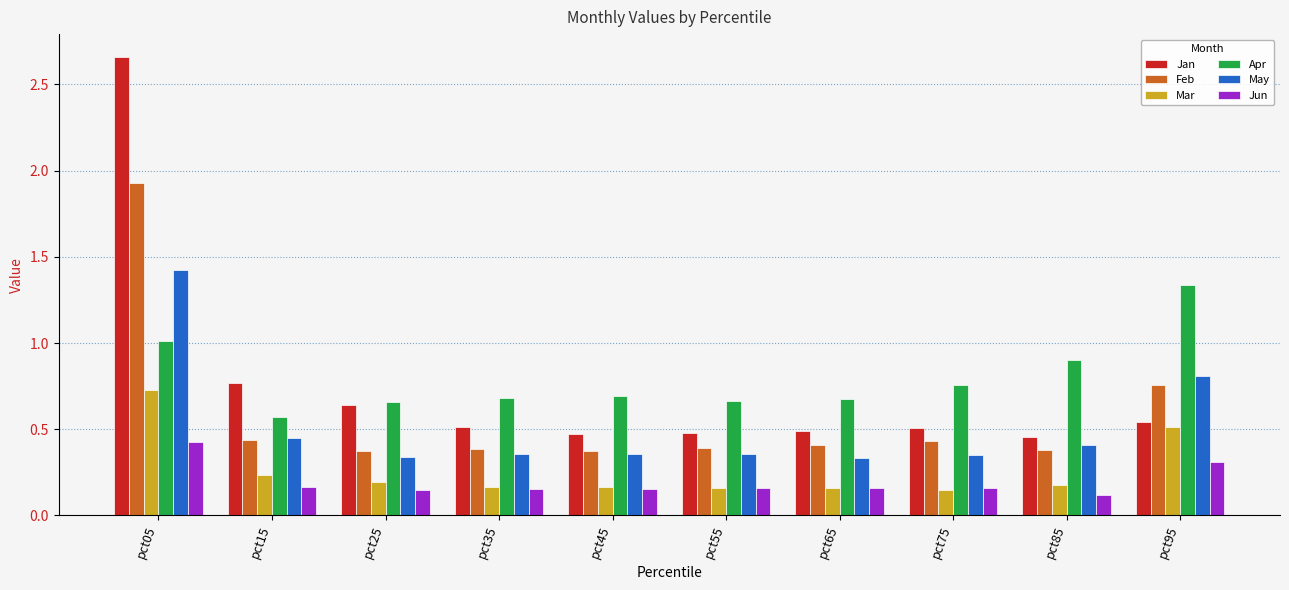

At which category is the sum across all series the highest?

pct05